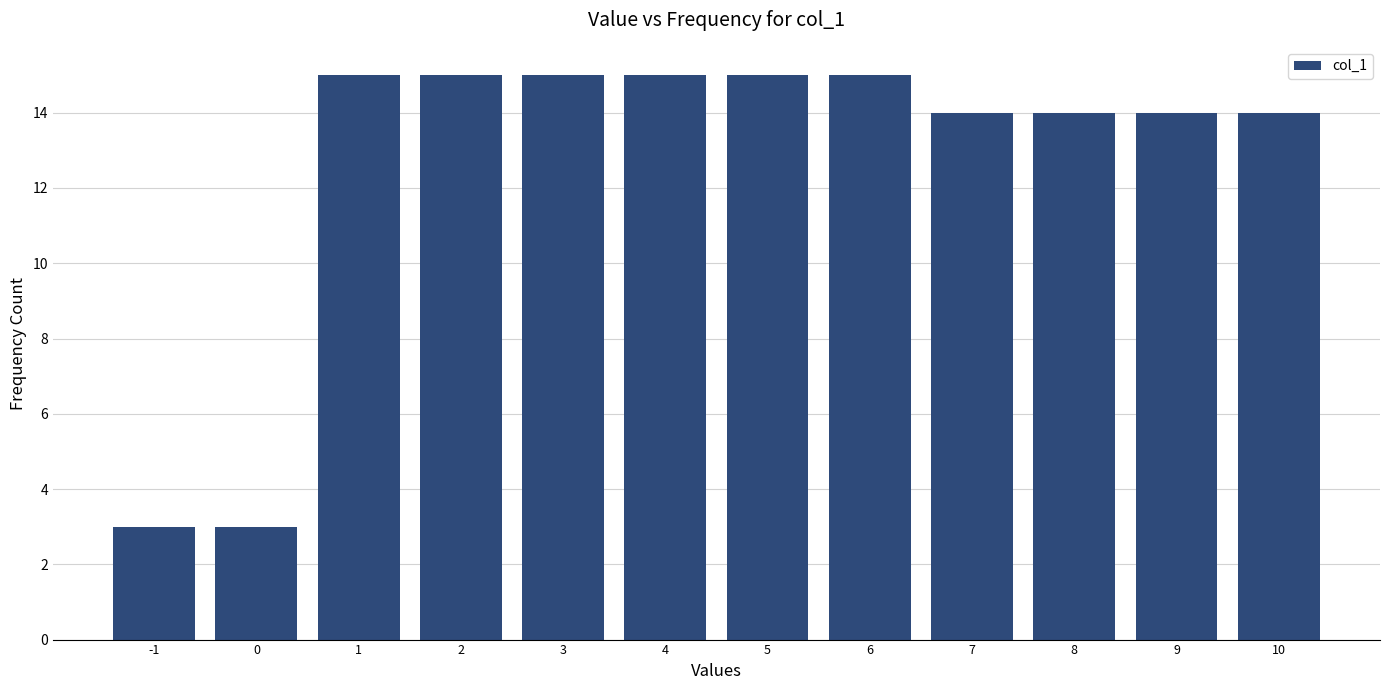

Reading left to right, extract all data points from this chart.

-1=3	0=3	1=15	2=15	3=15	4=15	5=15	6=15	7=14	8=14	9=14	10=14